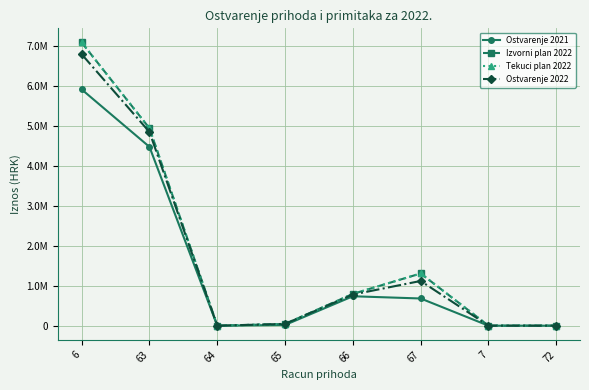

Which series has the largest range (max minus min)?

Izvorni plan 2022